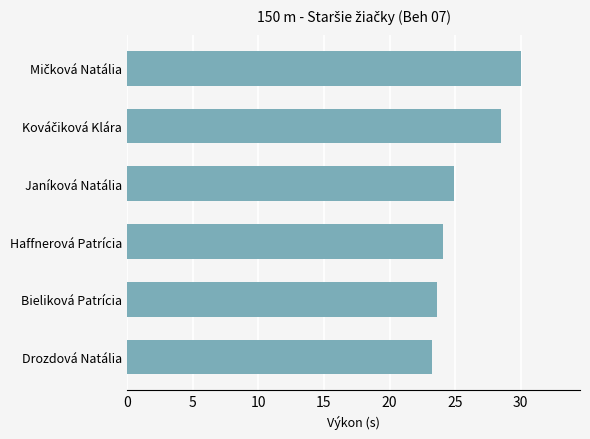

How many bars are there in total?

6